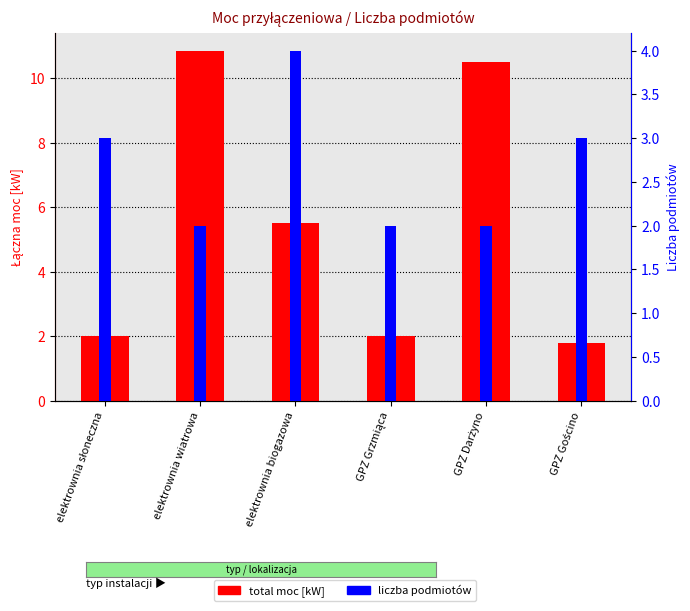

Rank the series by their average value, from highest to lowest.

total moc [kW], liczba podmiotów